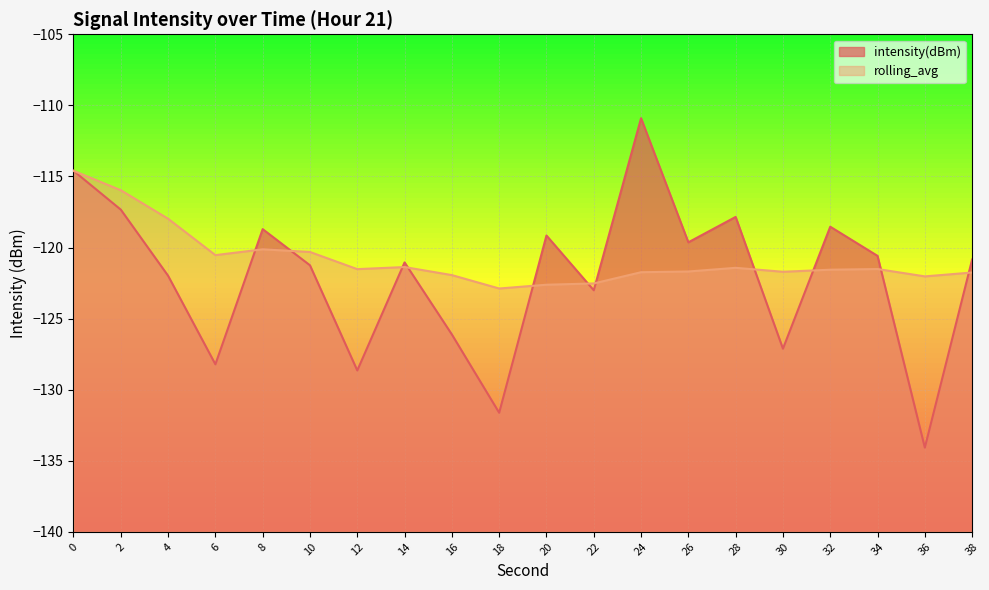

What is the maximum value for rolling_avg?

-114.6